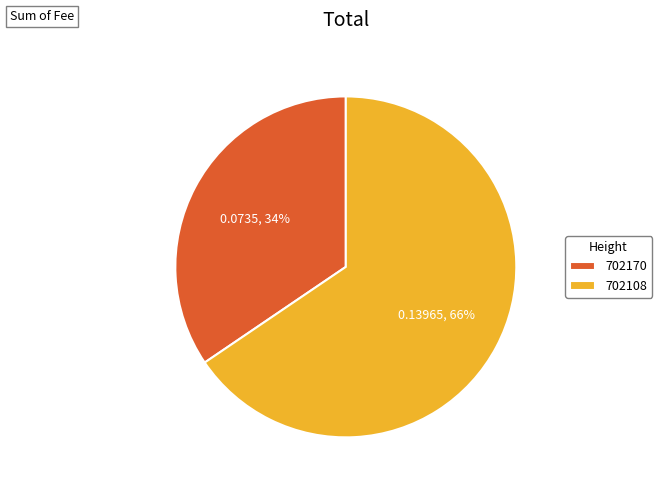

How many slices are in this pie chart?

2